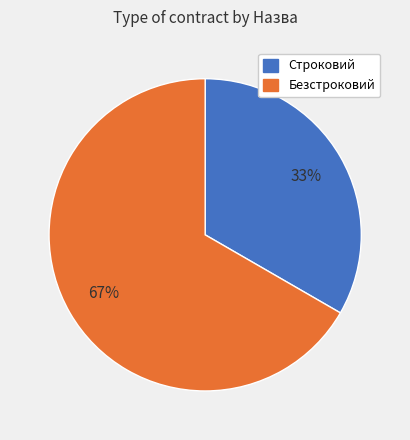

To the nearest percent, what is the combined percentage of Безстроковий and Строковий?

100%